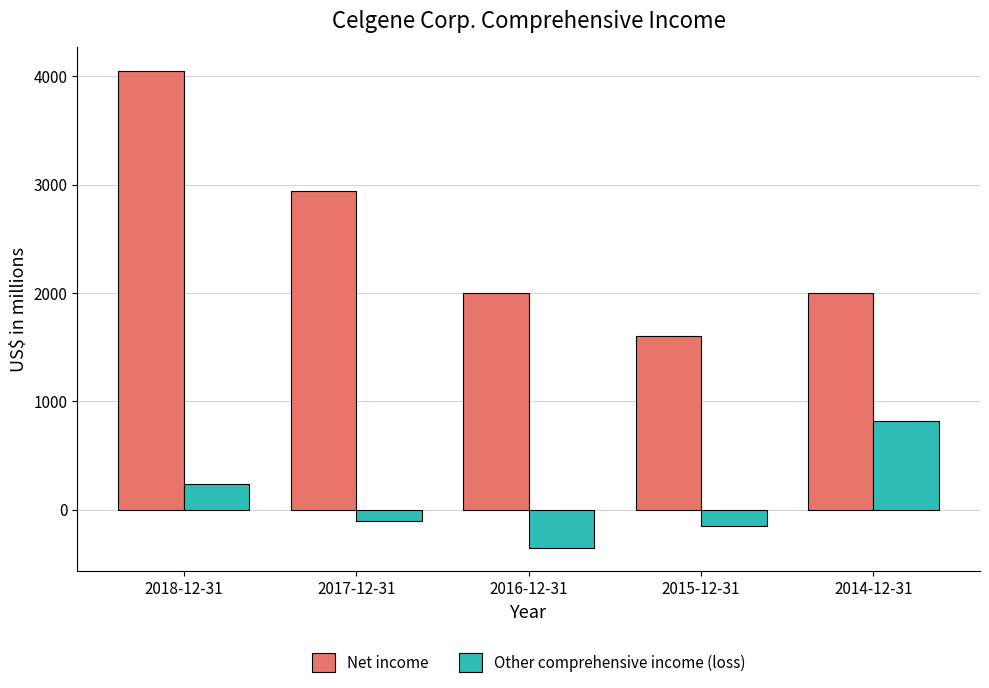

The value of Net income at 2015-12-31 is 564. True or false?

False